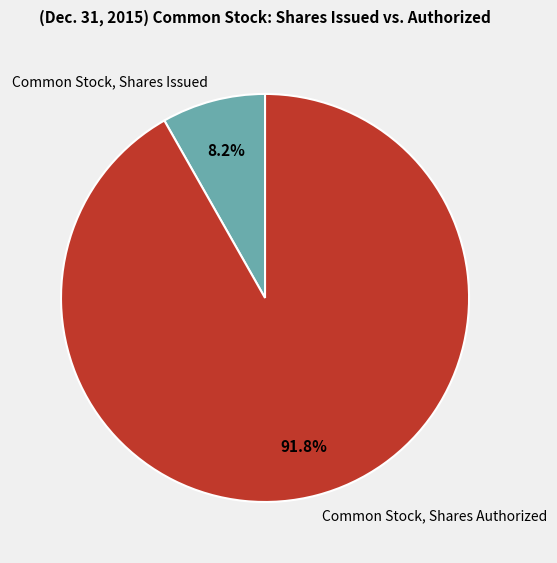

Combined, do Common Stock, Shares Issued and Common Stock, Shares Authorized account for over 50%?

Yes